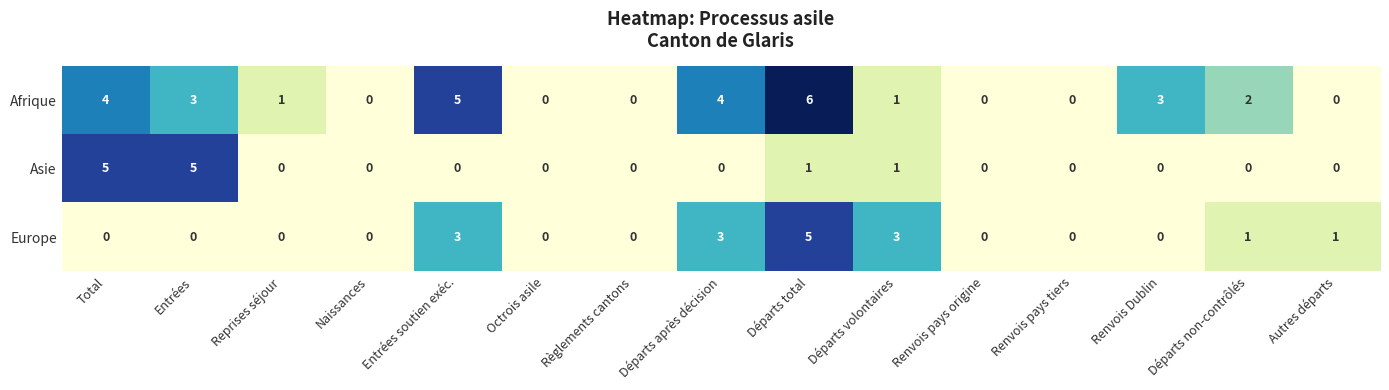

List the series in order of their overall mean, lowest first.

Asie, Europe, Afrique